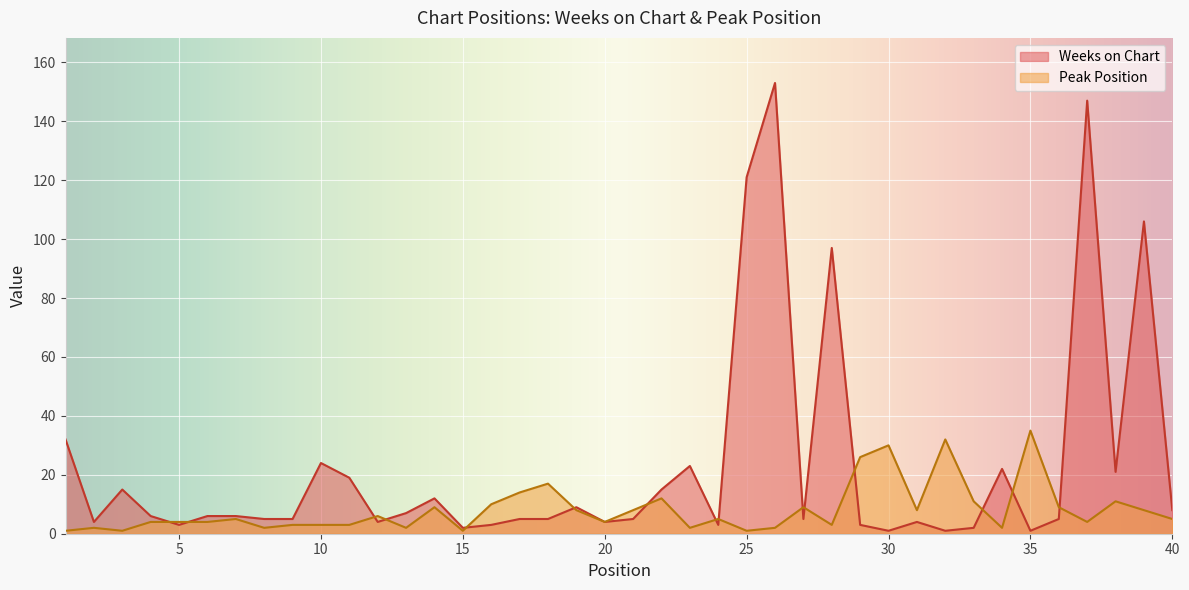

Where does the Peak Position series first go above 5?

12